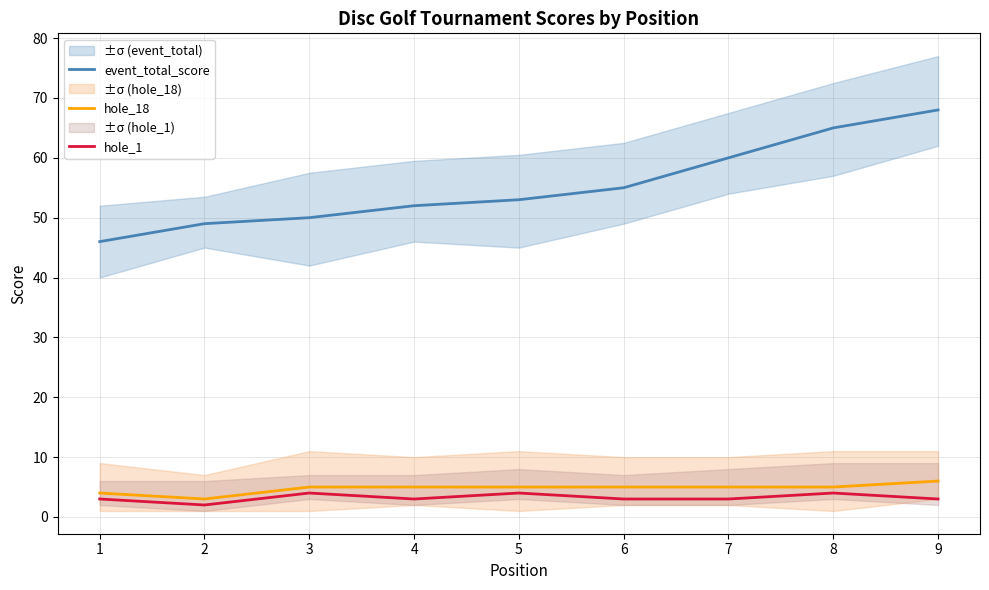

Which series has the largest total across all categories?

event_total_score